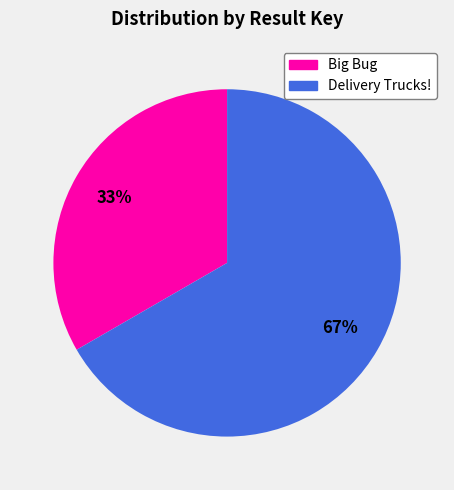

To the nearest percent, what is the combined percentage of Delivery Trucks! and Big Bug?

100%